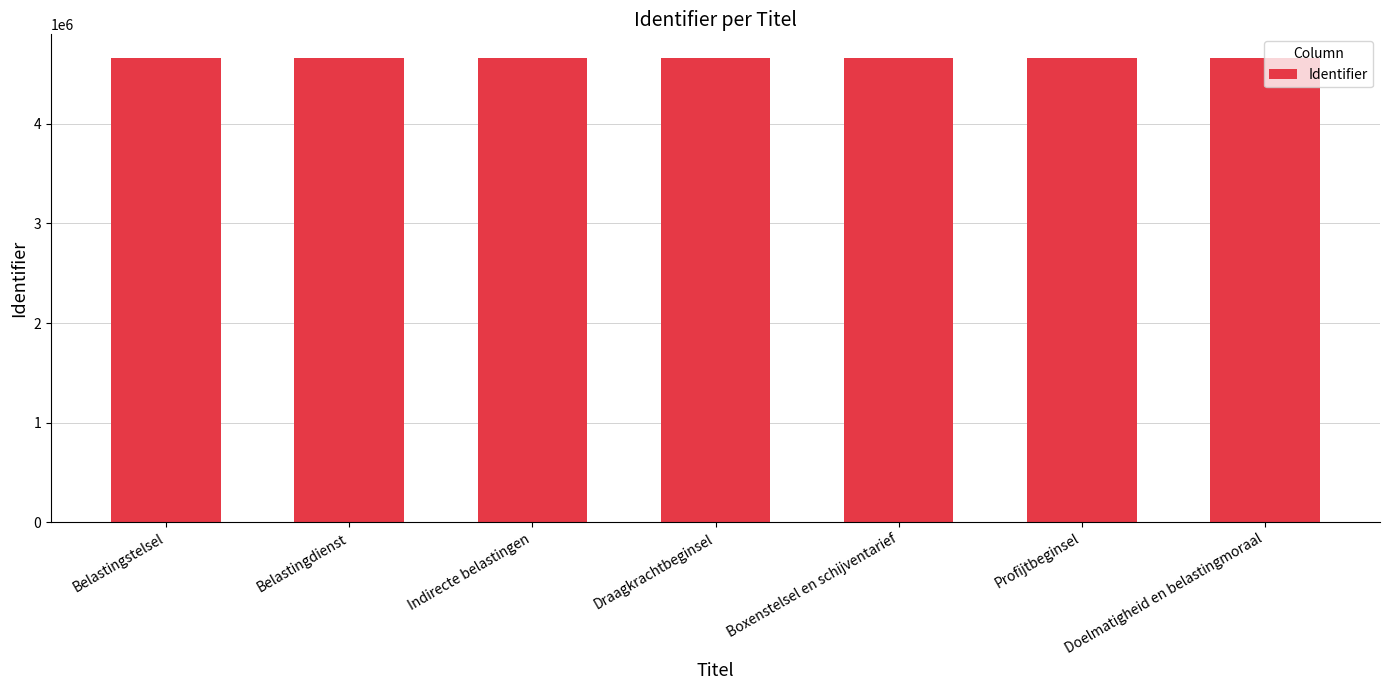

Is it true that the value at Profijtbeginsel is 6856812?

False